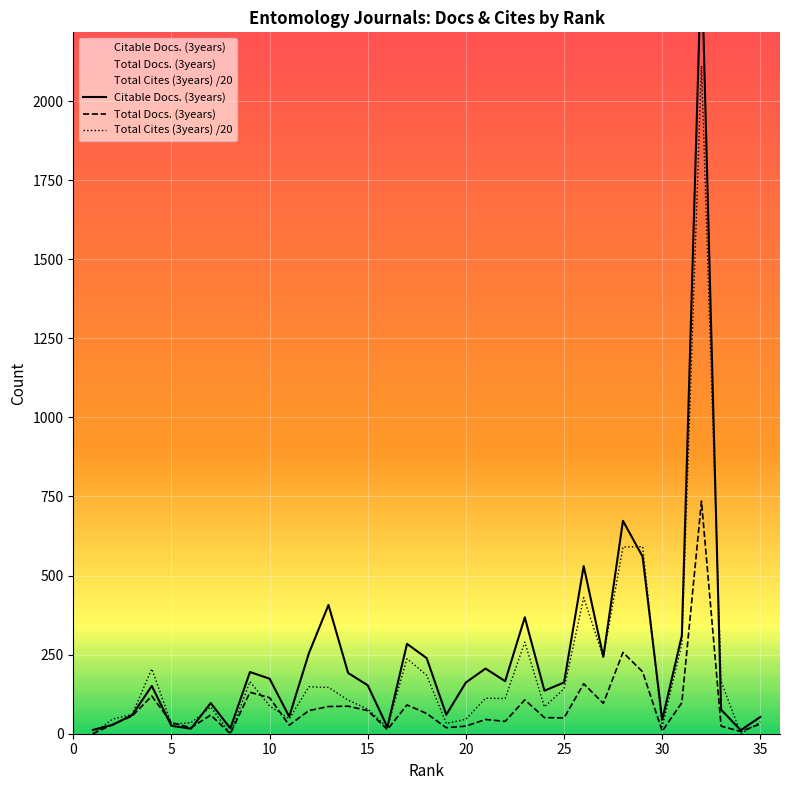

Reading left to right, what are all the values shown in this chart?

Citable Docs. (3years): 12.0	28.0	59.0	151.0	25.0	16.0	97.0	17.0	195.0	174.0	54.0	254.0	407.0	192.0	153.0	21.0	284.0	239.0	60.0	162.0	206.0	166.0	368.0	136.0	162.0	530.0	243.0	673.0	560.0	44.0	310.0	2455.0	76.0	11.0	53.0
Total Docs. (3years): 0.0	29.0	56.0	119.0	35.0	19.0	59.0	0.0	131.0	114.0	27.0	73.0	86.0	87.0	73.0	13.0	91.0	64.0	19.0	24.0	45.0	39.0	107.0	51.0	50.0	158.0	96.0	257.0	196.0	8.0	98.0	735.0	24.0	7.0	31.0
Total Cites (3years) /20: 0.0	46.1	61.0	205.1	30.4	34.7	84.8	0.0	164.8	87.9	46.9	148.4	146.3	106.2	77.9	20.1	237.2	185.1	32.4	45.8	112.2	111.3	289.6	84.8	142.0	430.2	242.7	590.1	591.5	21.9	283.4	2111.5	165.9	0.6	36.8